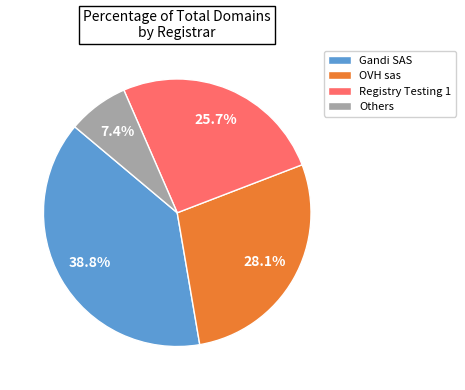

Which slice is the smallest?

Others